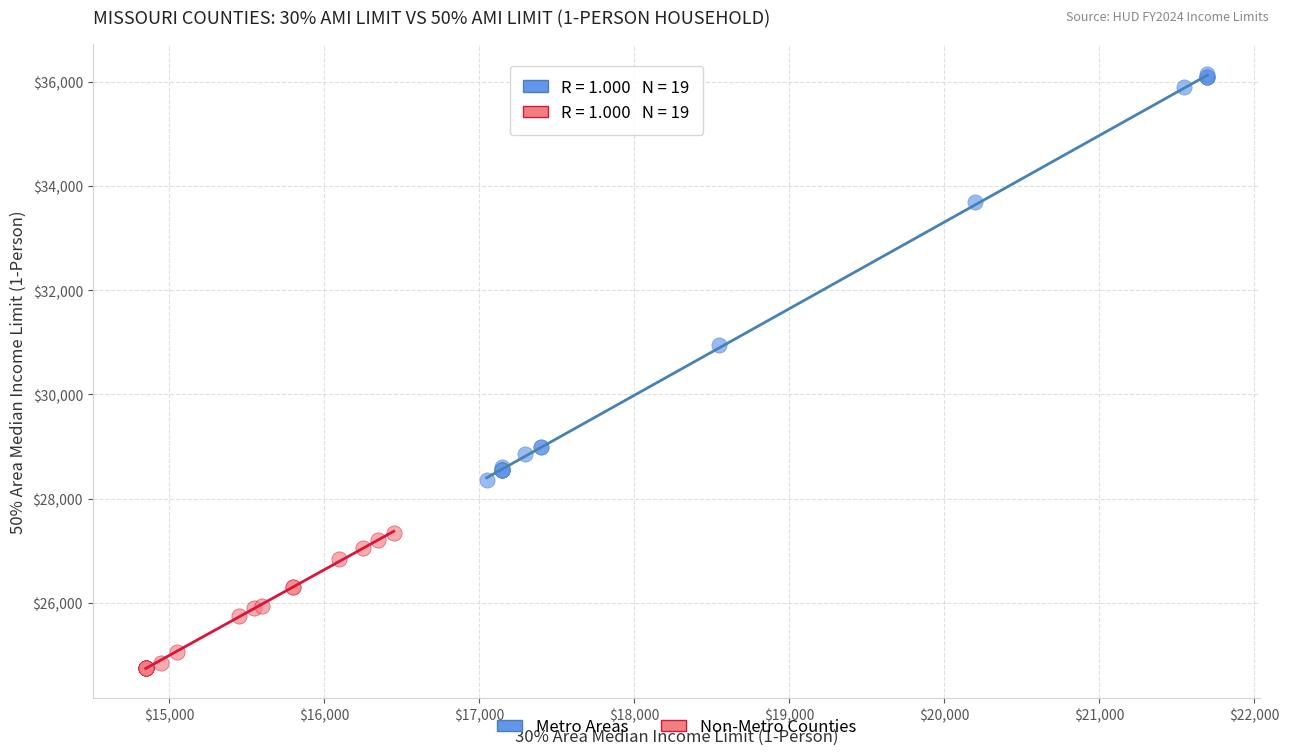

Which series has the widest spread of Y values?

Metro Areas